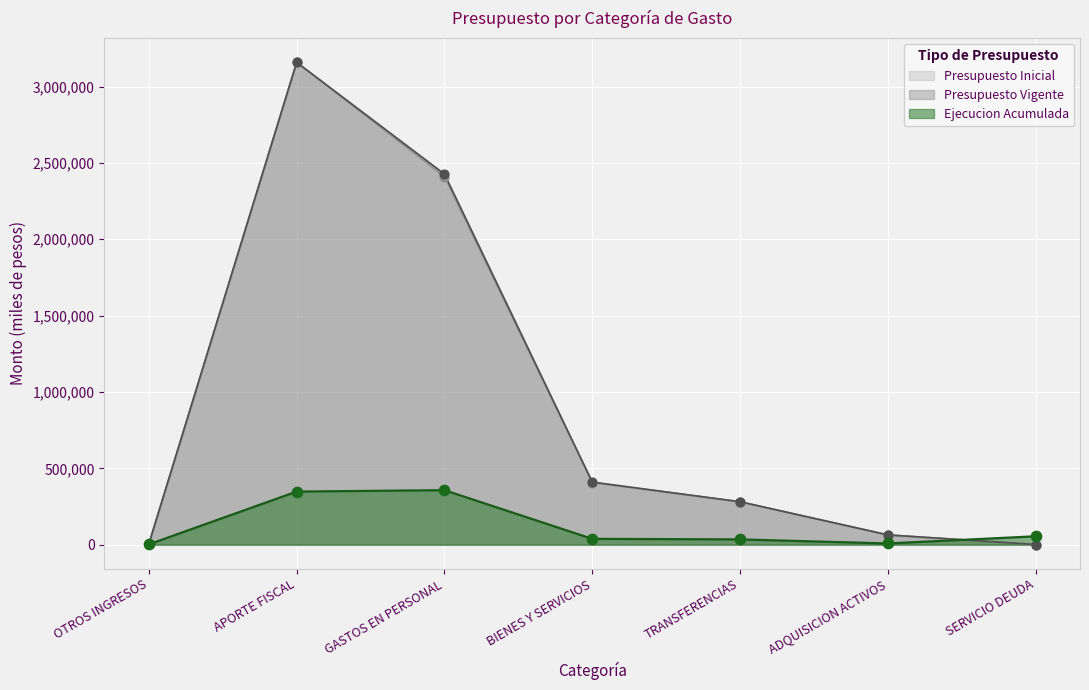

Which series reaches the minimum Y coordinate?

Presupuesto Inicial